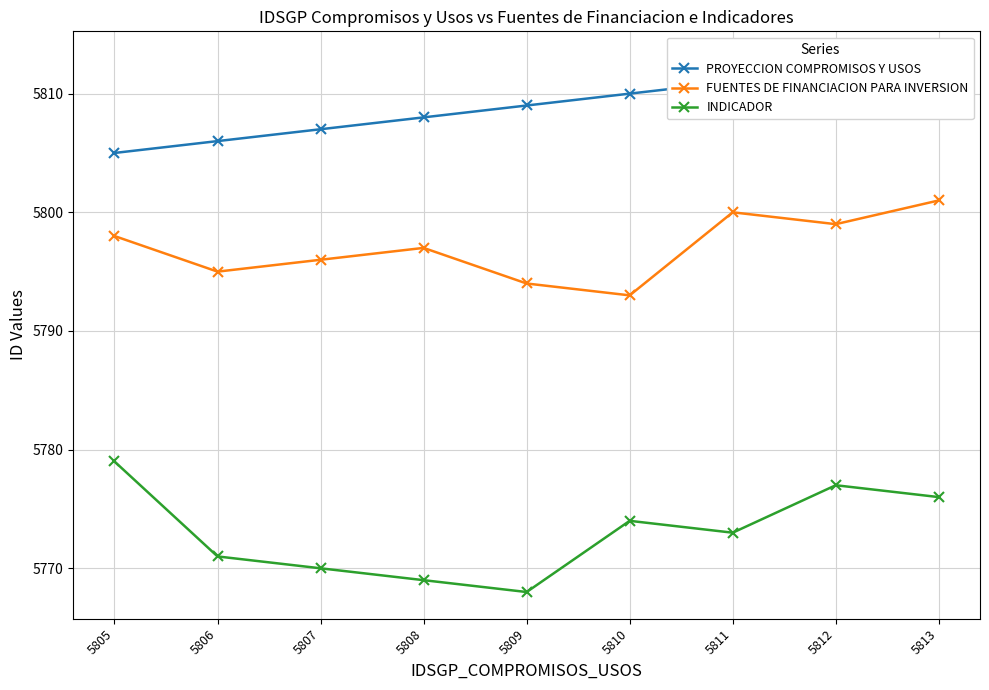

Reading left to right, transcribe all the data shown in this chart.

PROYECCION COMPROMISOS Y USOS: 5805	5806	5807	5808	5809	5810	5811	5812	5813
FUENTES DE FINANCIACION PARA INVERSION: 5798	5795	5796	5797	5794	5793	5800	5799	5801
INDICADOR: 5779	5771	5770	5769	5768	5774	5773	5777	5776